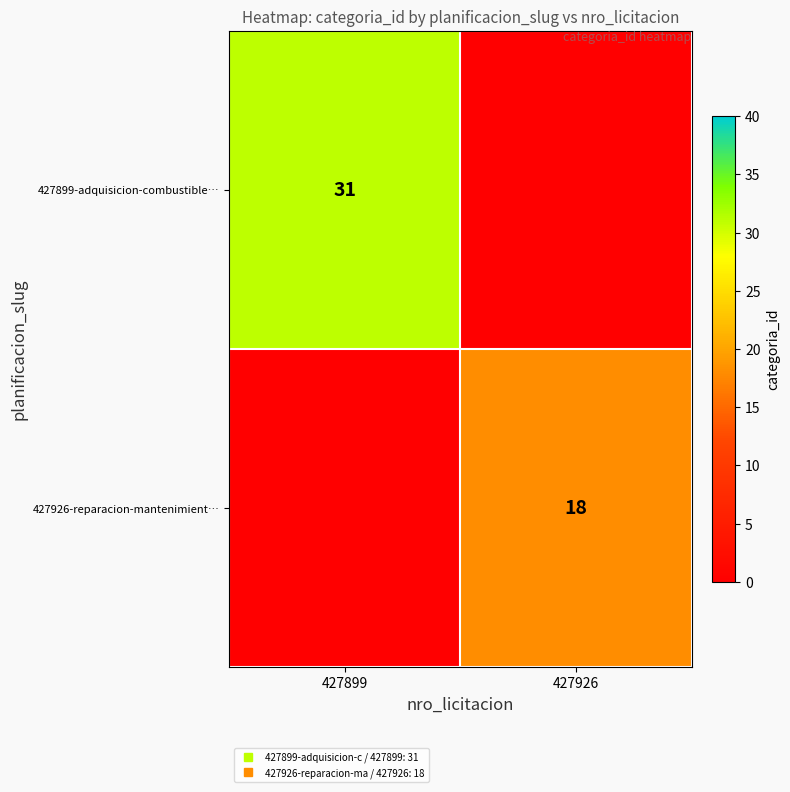

What is the difference between the maximum and minimum values in the 427899-adquisicion-combustible… series?

31